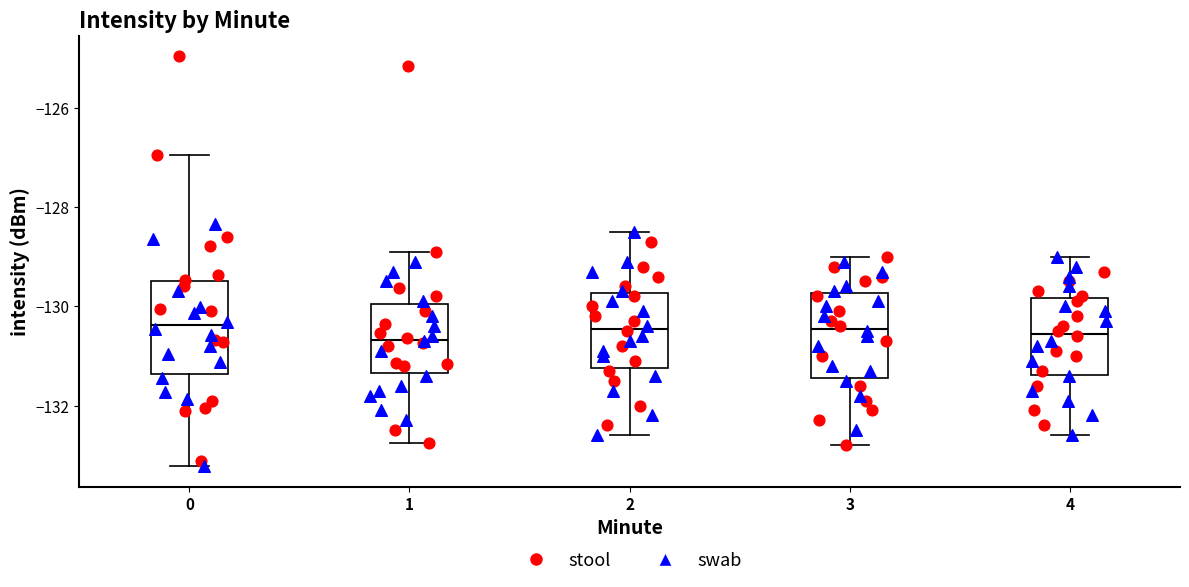

Reading left to right, read every box against the y-axis: the position of its median line, the range the box covers, and the ends of its whiskers. The values are not printed on the chart, so give them approximately, as read against the axis.

0: median -130.4, box -131.4 to -129.4, whiskers -133.2 to -127.0
1: median -130.6, box -131.4 to -130.0, whiskers -132.8 to -128.8
2: median -130.4, box -131.2 to -129.8, whiskers -132.6 to -128.4
3: median -130.4, box -131.4 to -129.8, whiskers -132.8 to -129.0
4: median -130.6, box -131.4 to -129.8, whiskers -132.6 to -129.0